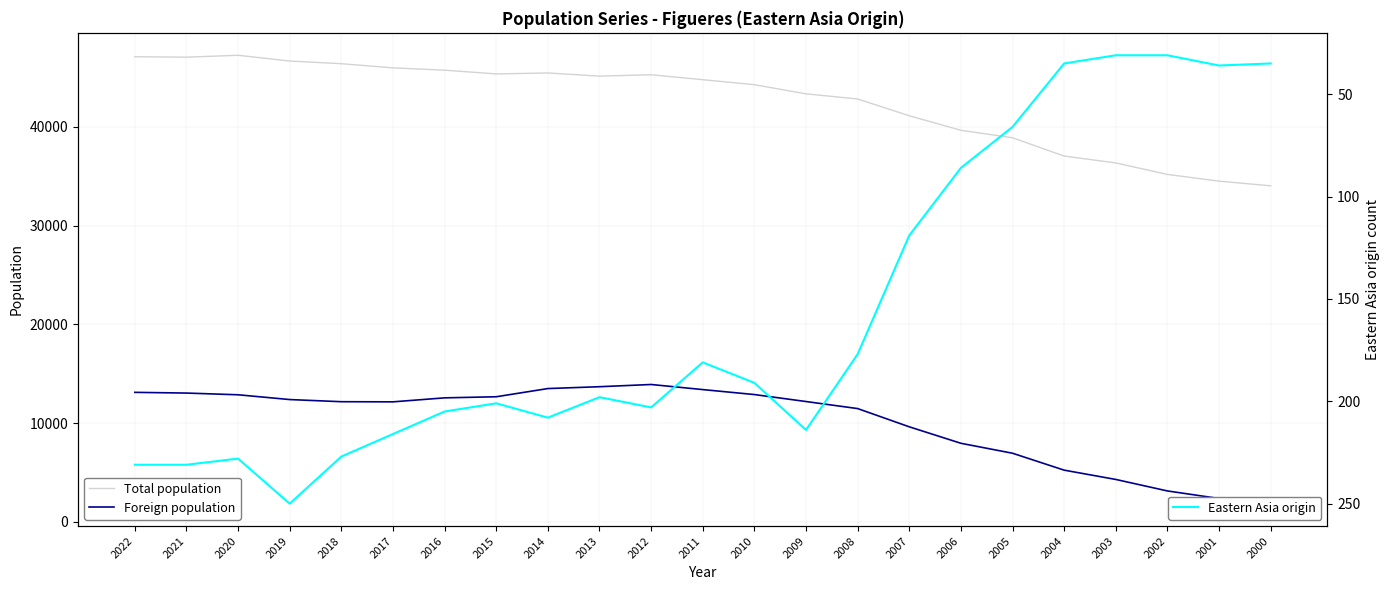

What is the value of the Eastern Asia origin point at the 5th from the left?

227